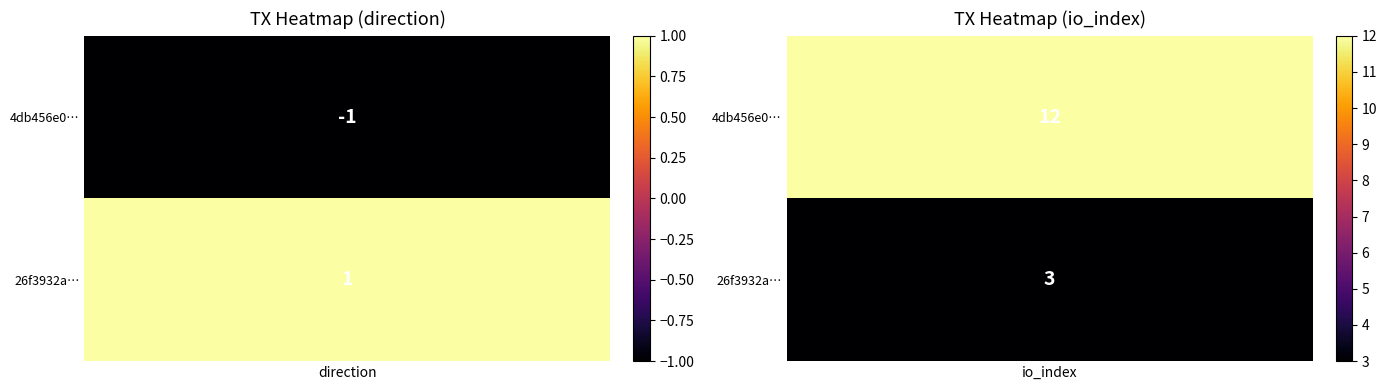

What is the difference between the 26f3932ab259f25254a9684e96c5d34c7da65bd values at -1 and 1?

2